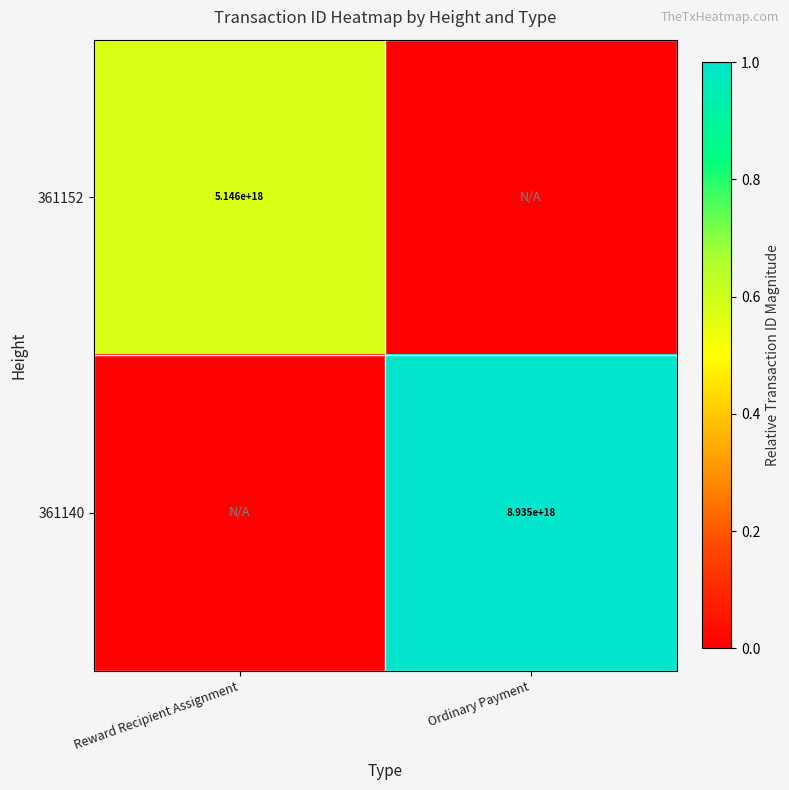

What is the maximum value shown in the chart?

1.0